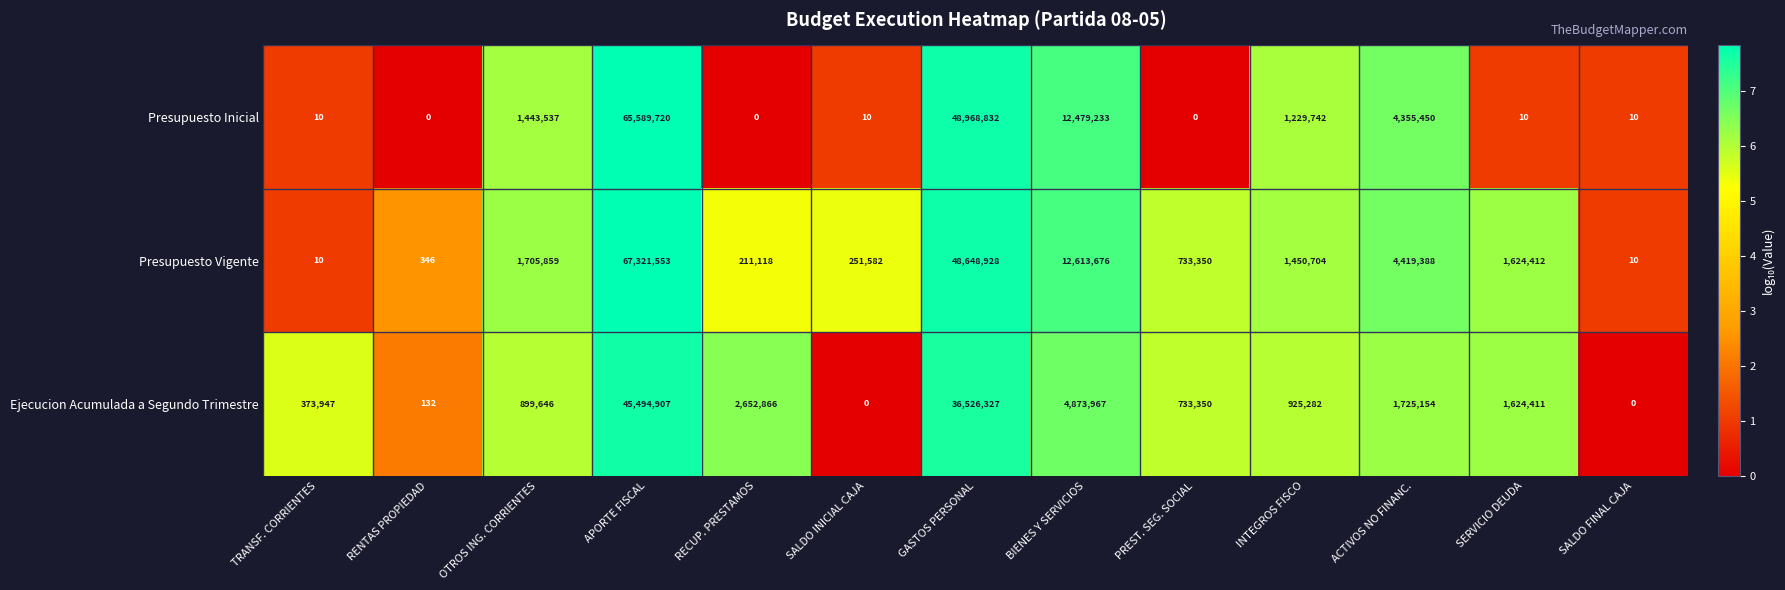

Is the value of Ejecucion Acumulada a Segundo Trimestre at APORTE FISCAL greater than the value of Presupuesto Vigente at SALDO INICIAL CAJA?

Yes